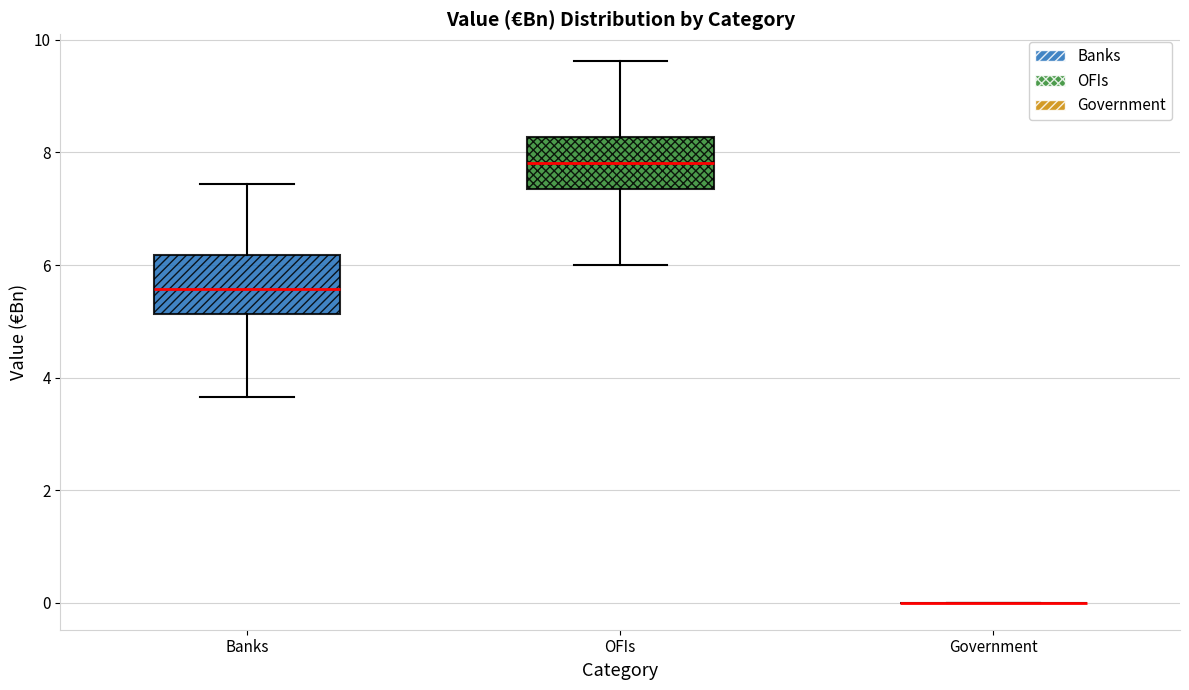

Reading left to right, transcribe this box plot: for each box, give where its median line is, the range the box spans, and where its two whiskers end, as read against the y-axis. The values are not printed on the chart, so give them approximately, as read against the axis.

Banks: median 5.6, box 5.2 to 6.2, whiskers 3.6 to 7.4
OFIs: median 7.8, box 7.4 to 8.2, whiskers 6.0 to 9.6
Government: box collapsed to a line at 0.0, whiskers 0.0 to 0.0